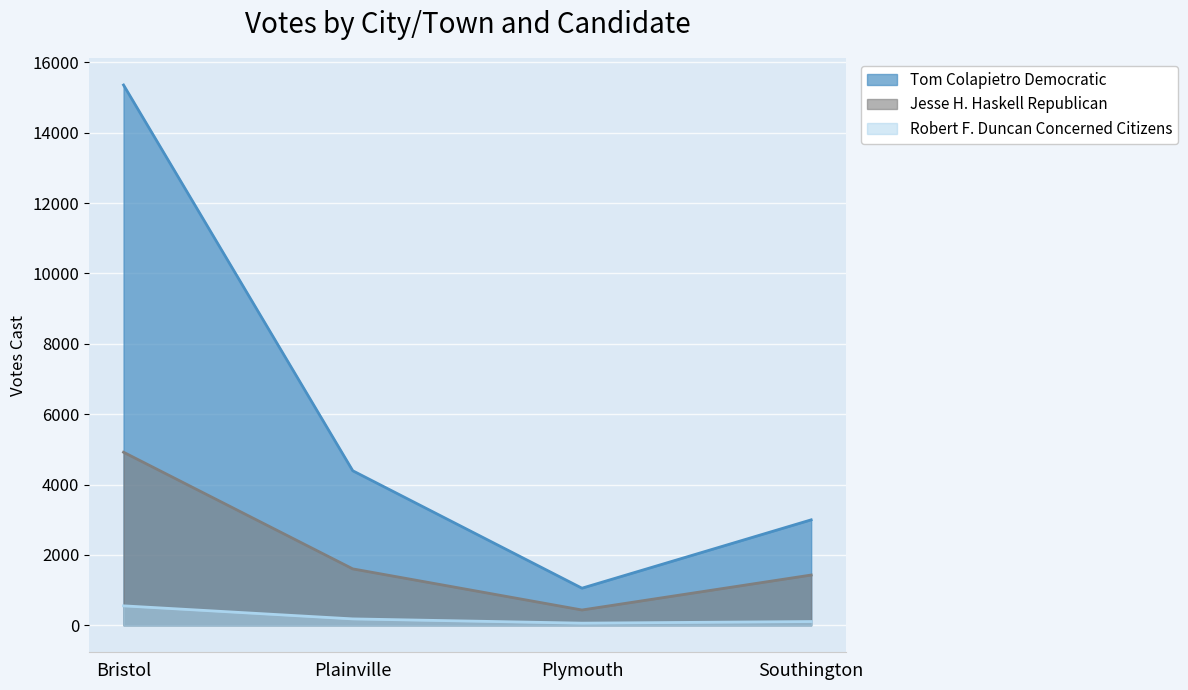

True or false: Tom Colapietro Democratic and Robert F. Duncan Concerned Citizens intersect in this chart.

False